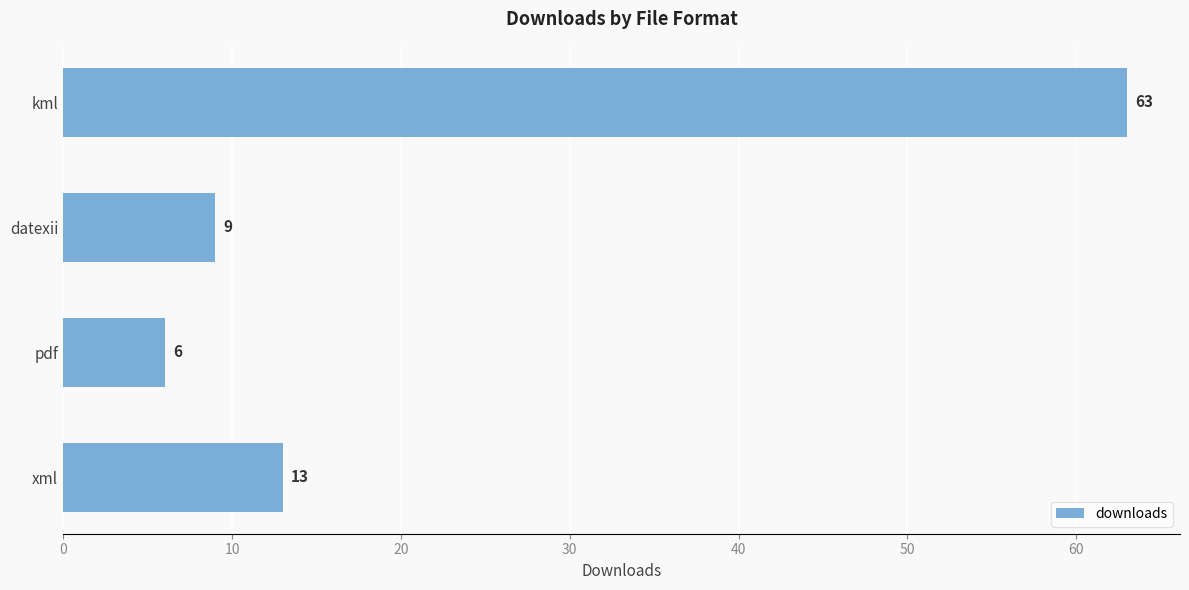

Reading top to bottom, transcribe all the data shown in this chart.

63	9	6	13